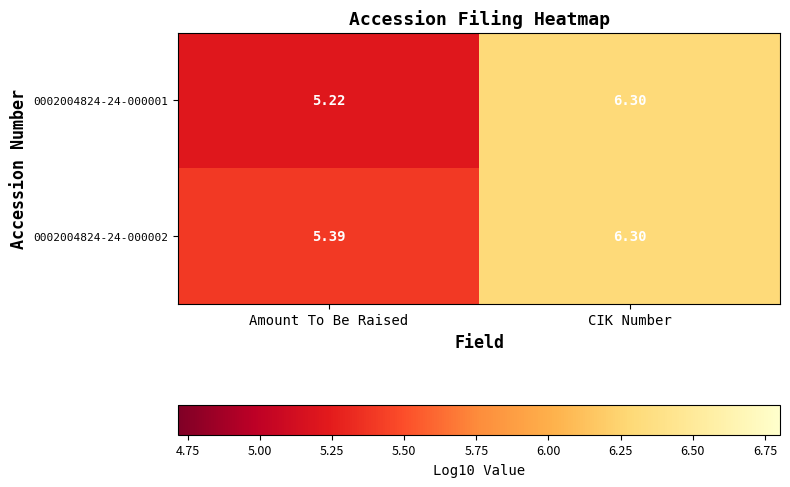

Count the number of categories in the chart.

2